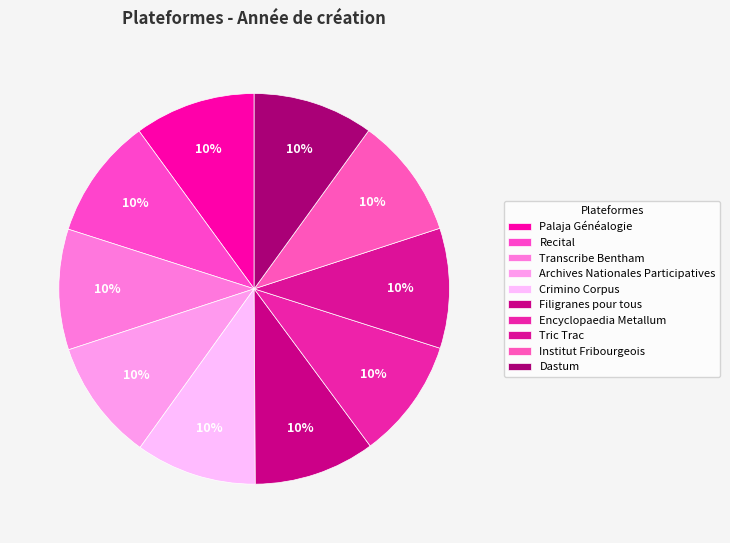

Does any single category account for the majority?

No